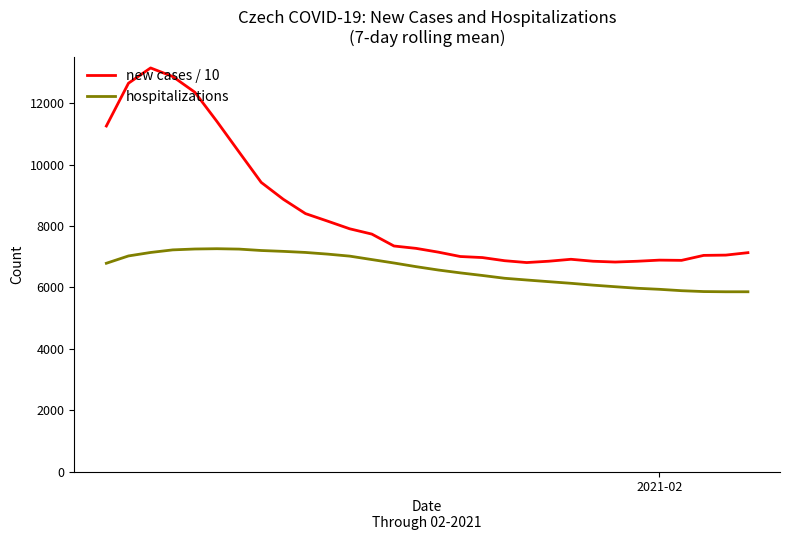

Rank the series by their average value, from highest to lowest.

new cases / 10, hospitalizations